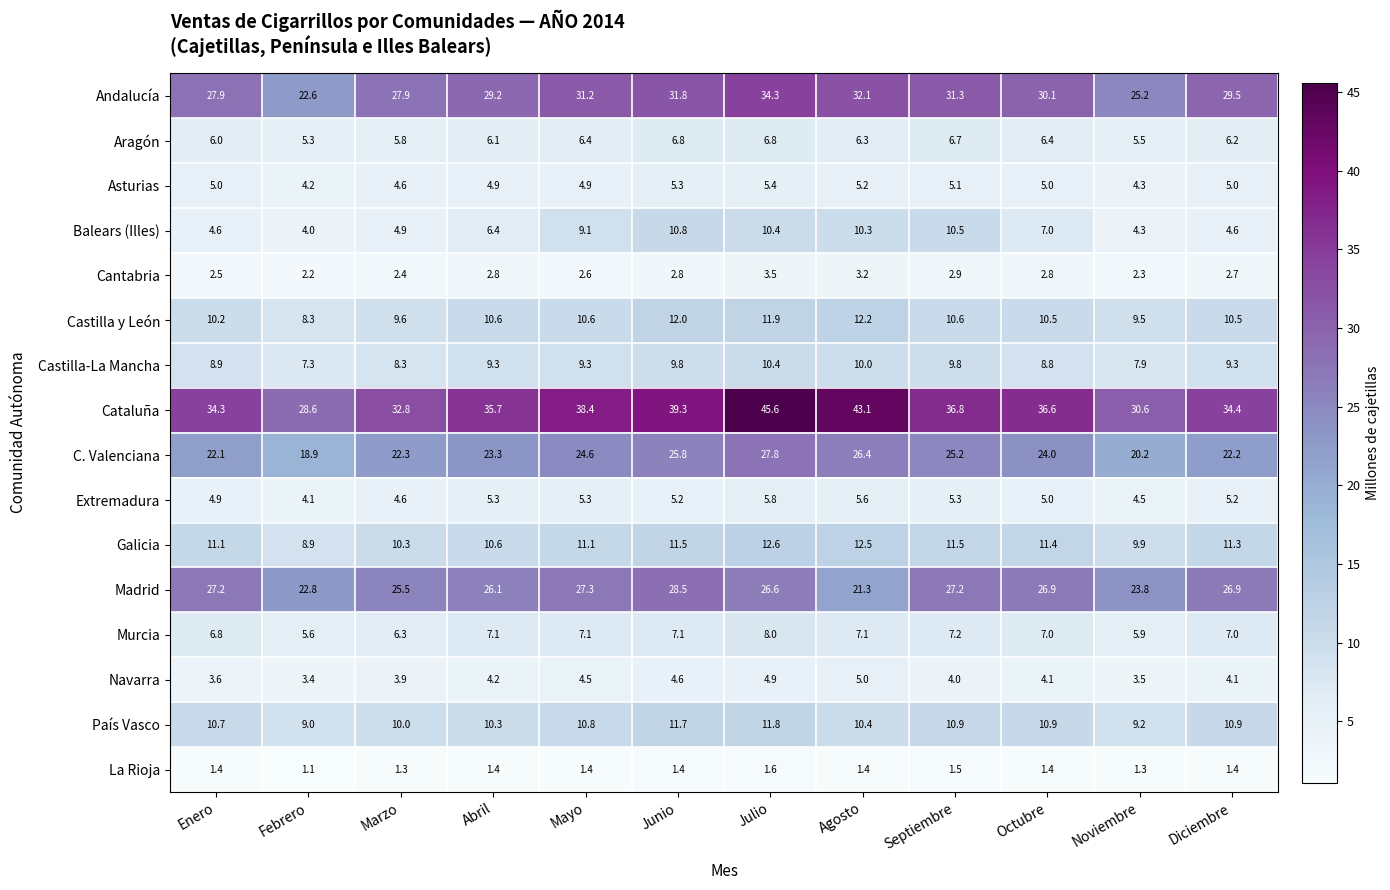

Between Febrero and Mayo, which series saw the biggest shift?

Cataluña